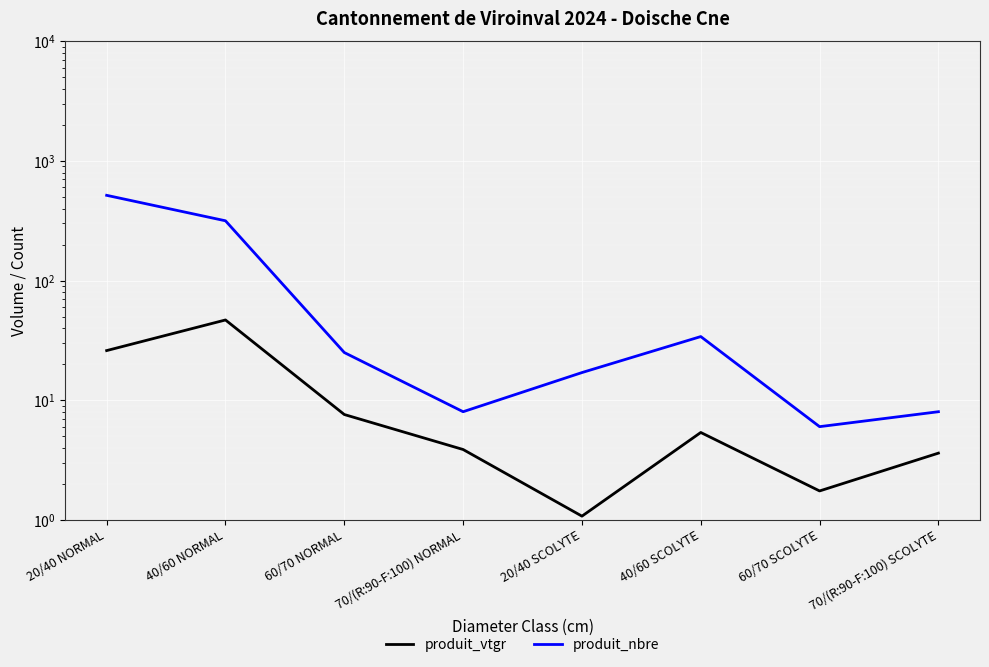

Which series changed the most between 20/40 NORMAL and 40/60 SCOLYTE?

produit_nbre